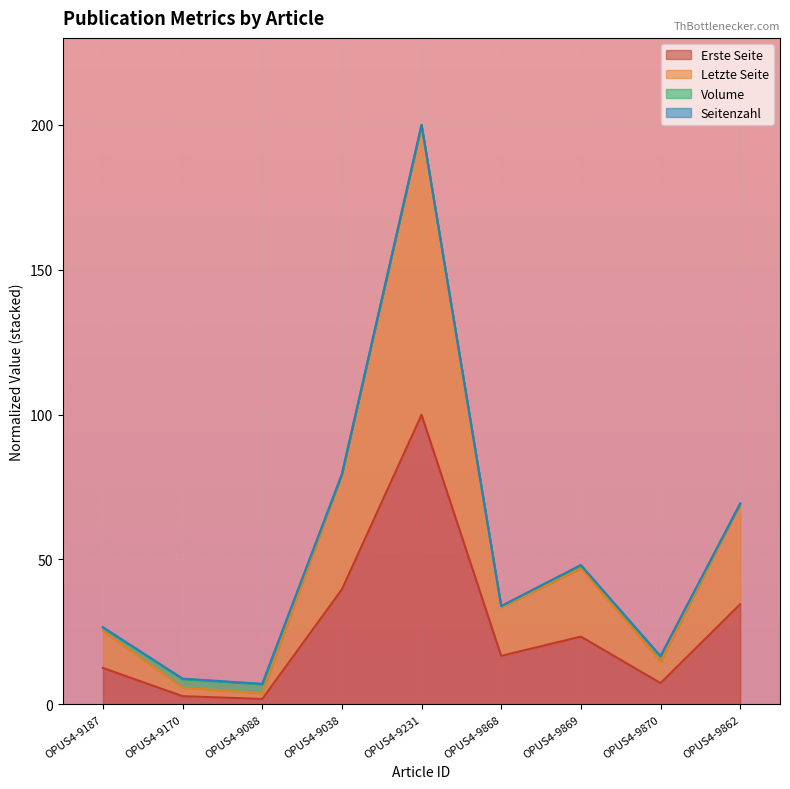

What position from the right is OPUS4-9862?

1